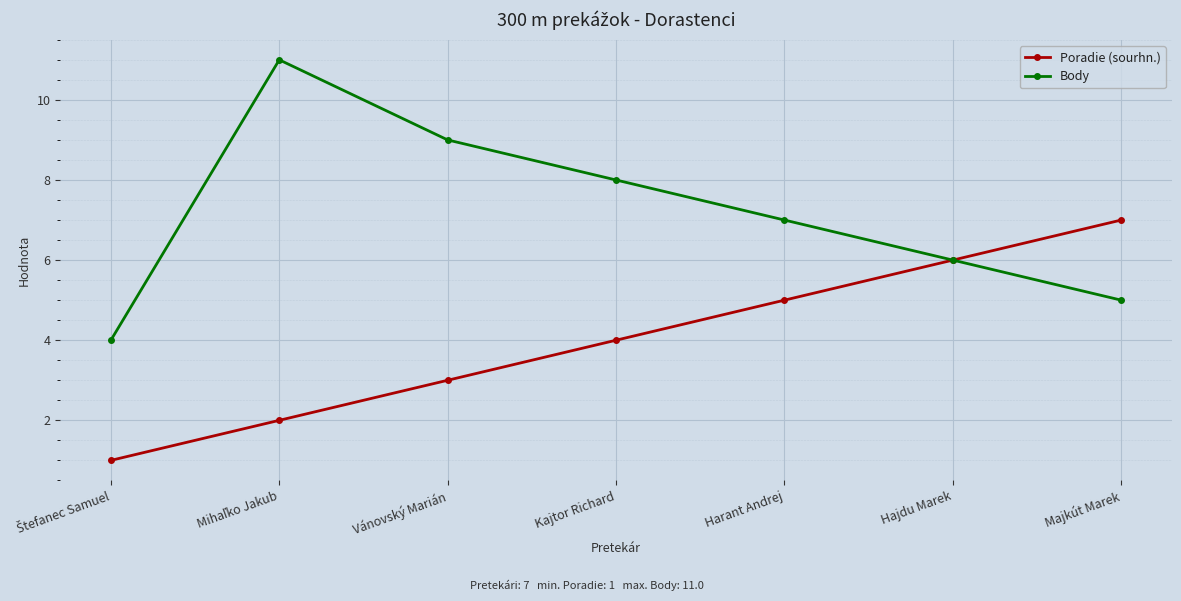

Is it true that Body equals 5 at Majkút Marek?

True